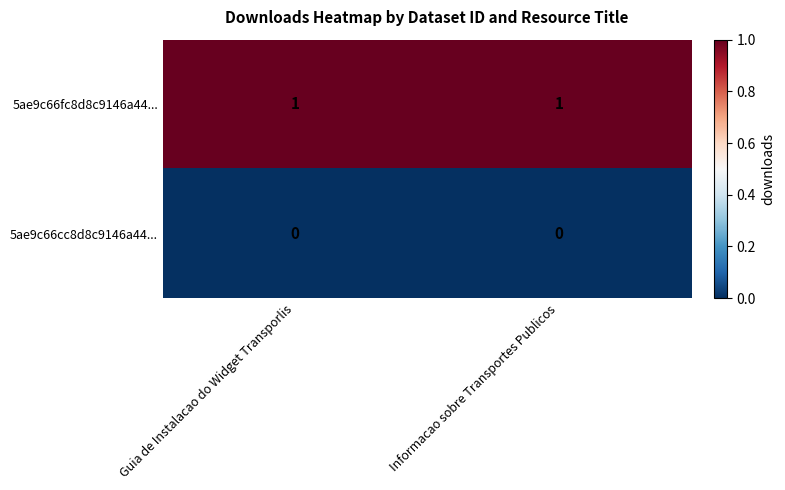

The 5ae9c66fc8d8c9146a44... series shows 1 at Informacao sobre Transportes Publicos. True or false?

True